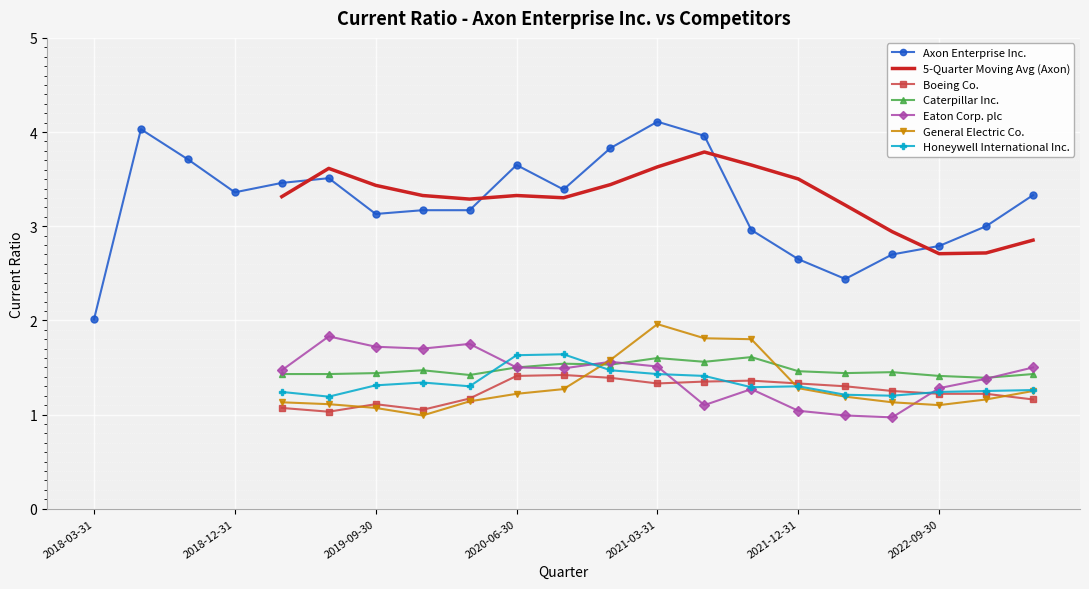

Where does the Eaton Corp. plc series first go above 1?

2019-03-31